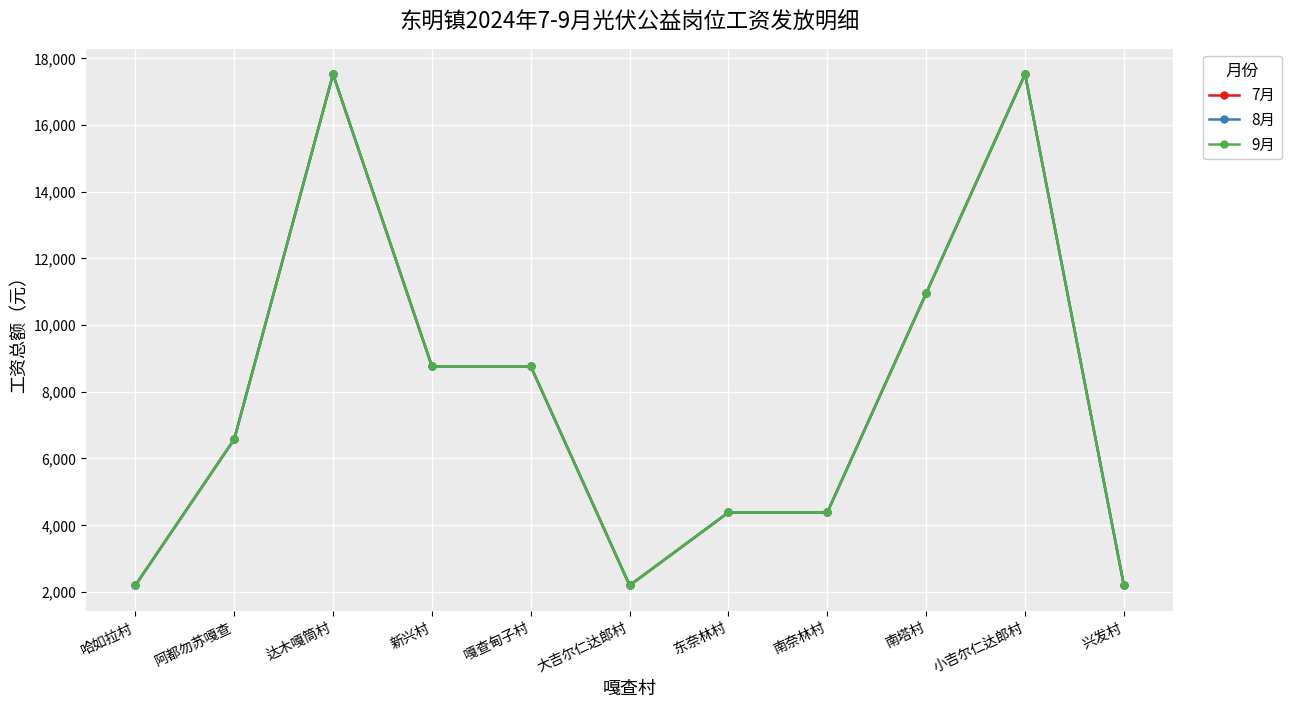

Is this an area chart (filled region under the line)?

No